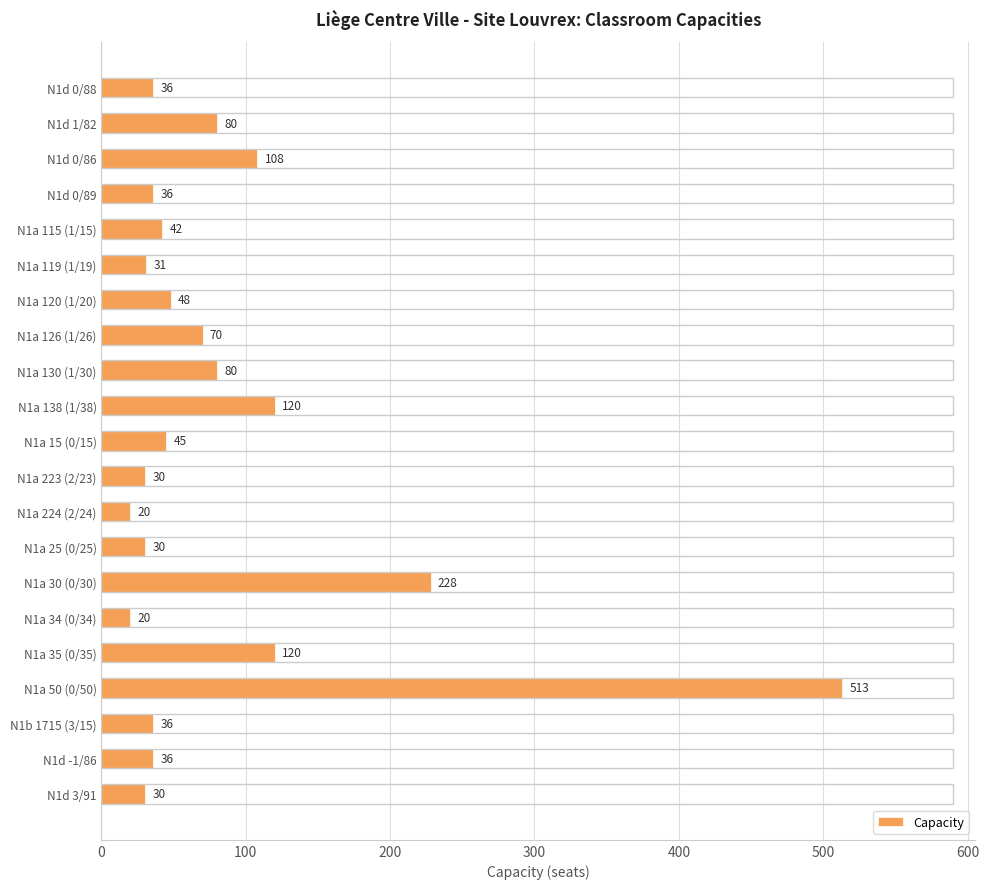

What is the label of the 4th bar from the bottom?

N1a 50 (0/50)